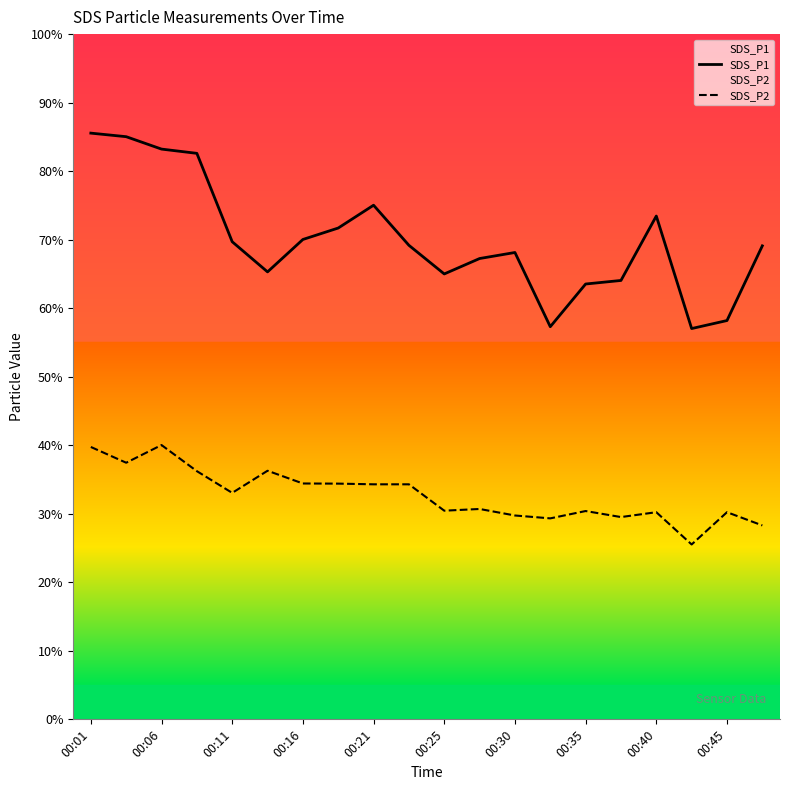

True or false: SDS_P2 has more than 0 points higher than both neighbors.

True